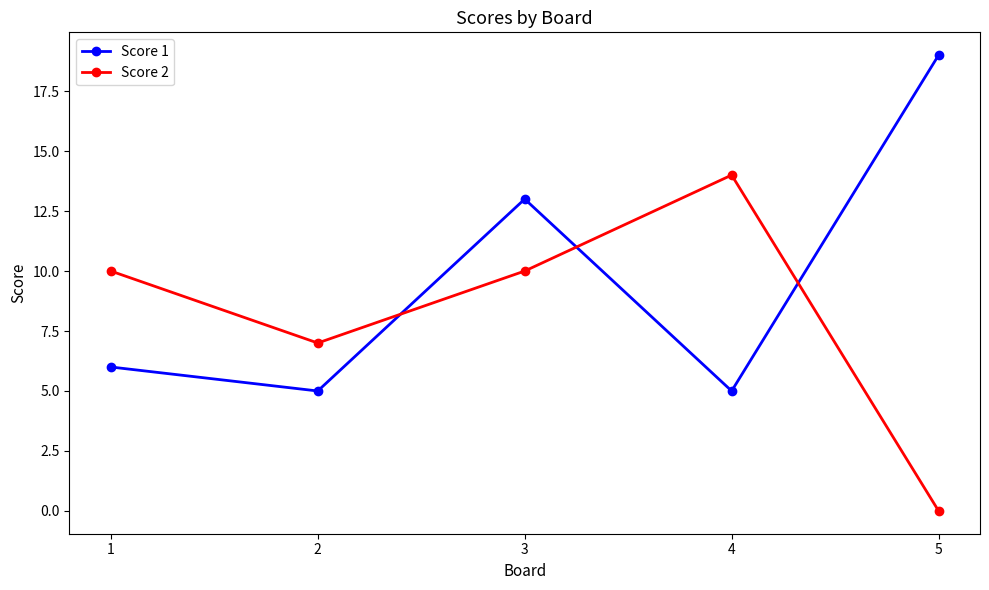

What is the spread (max minus min) of values at 3?

3